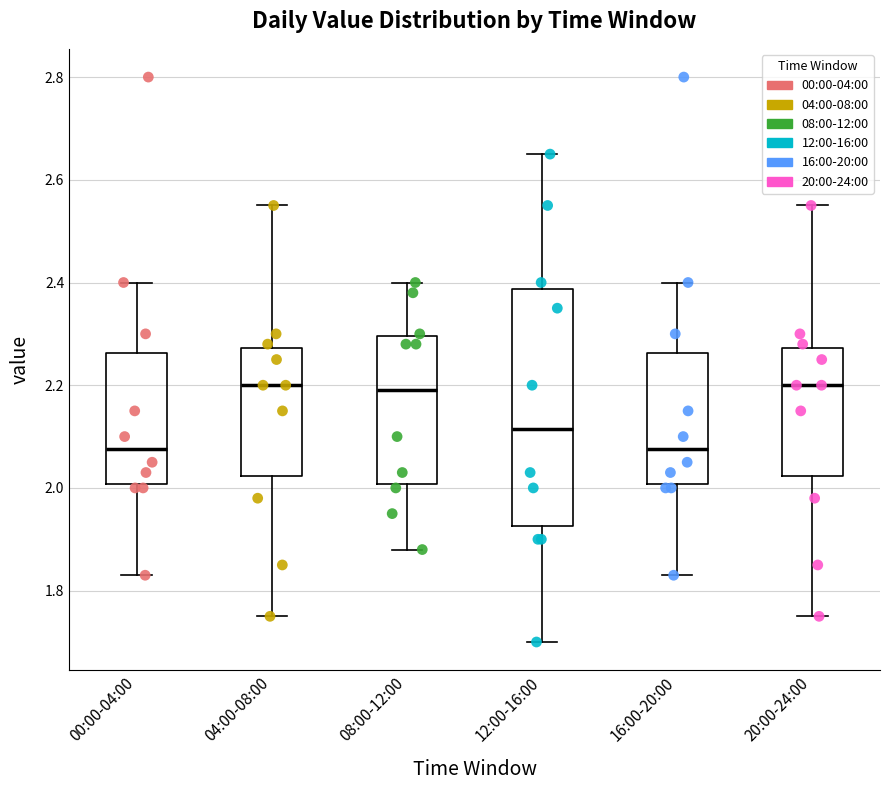

Which box is the tallest, from its lower edge to its upper edge?

12:00-16:00